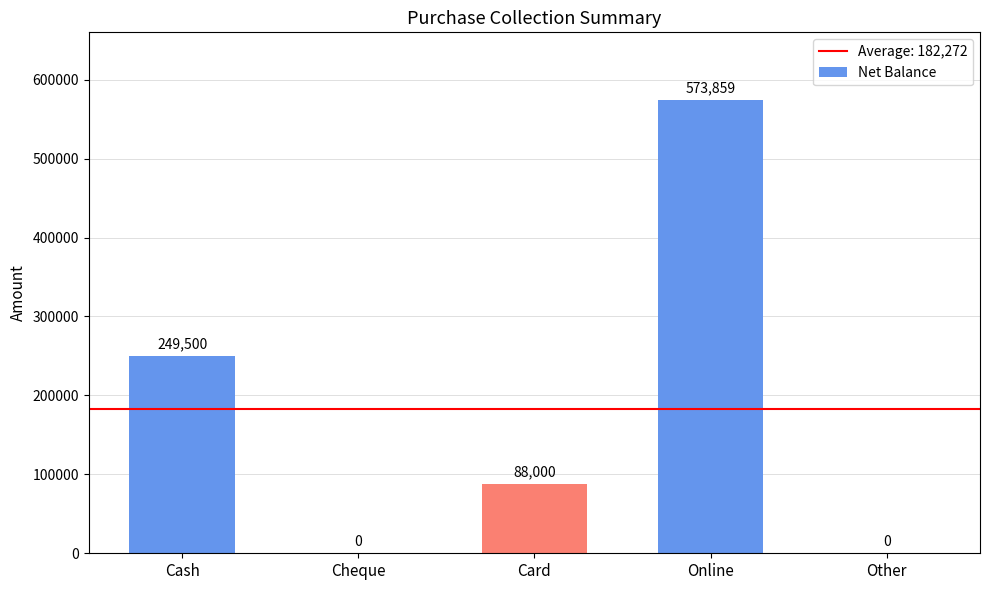

What is the difference between the values at Cash and Card?

161500